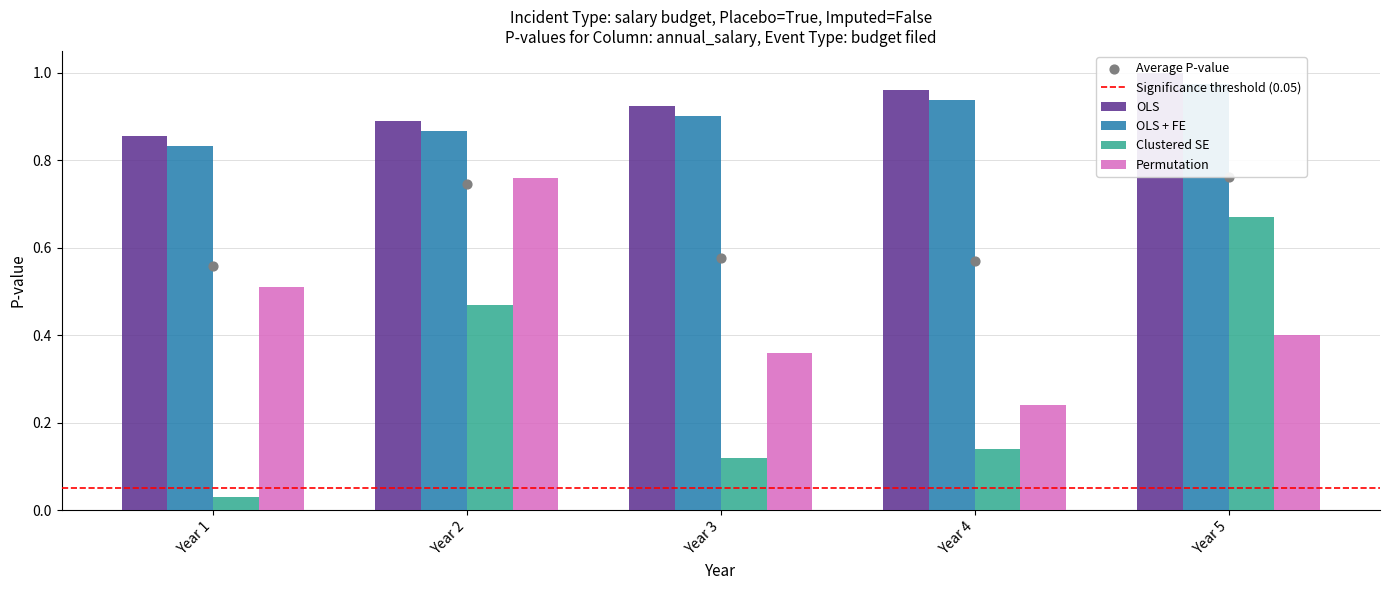

Is the value of OLS at Year 5 greater than the value of OLS + FE at Year 2?

Yes